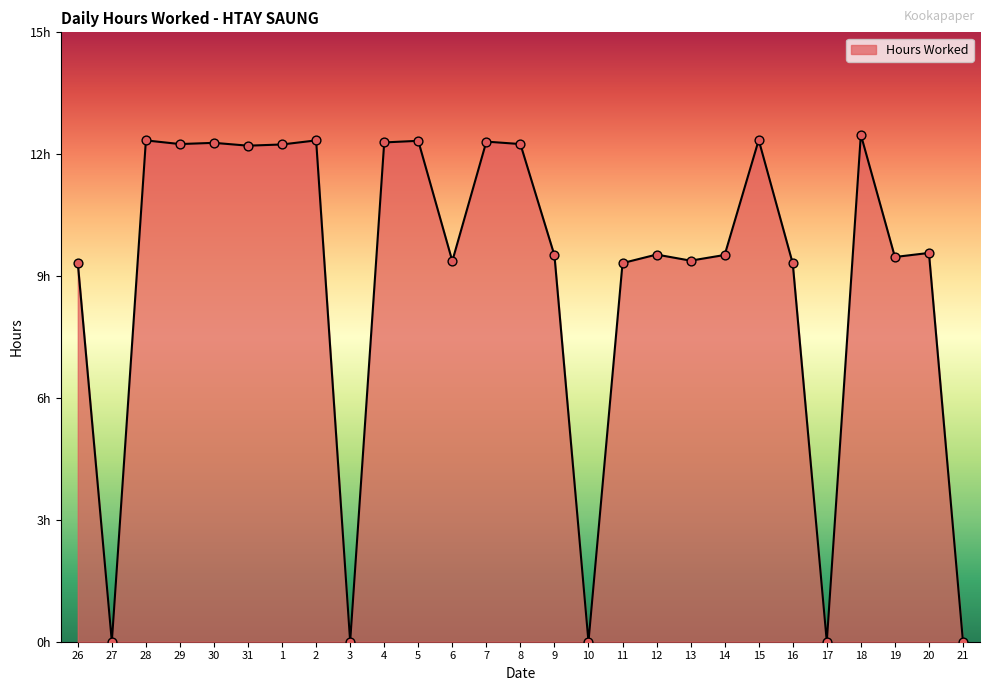

Approximately how many times larger is the value at 5 compared to 4?

1.0